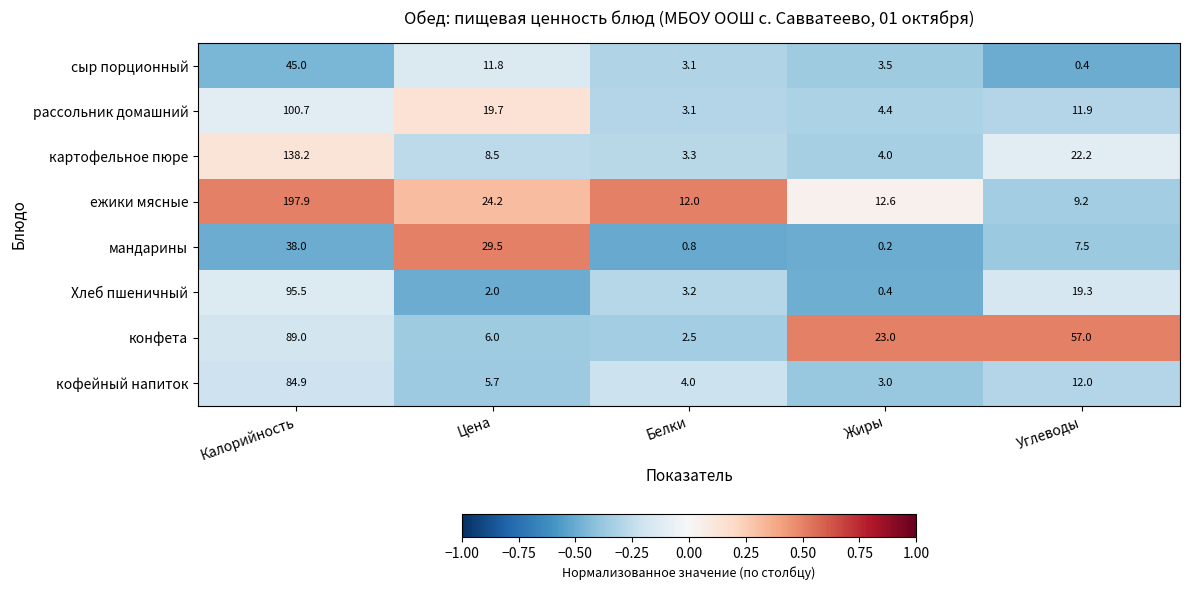

What is the maximum value shown in the chart?

197.9